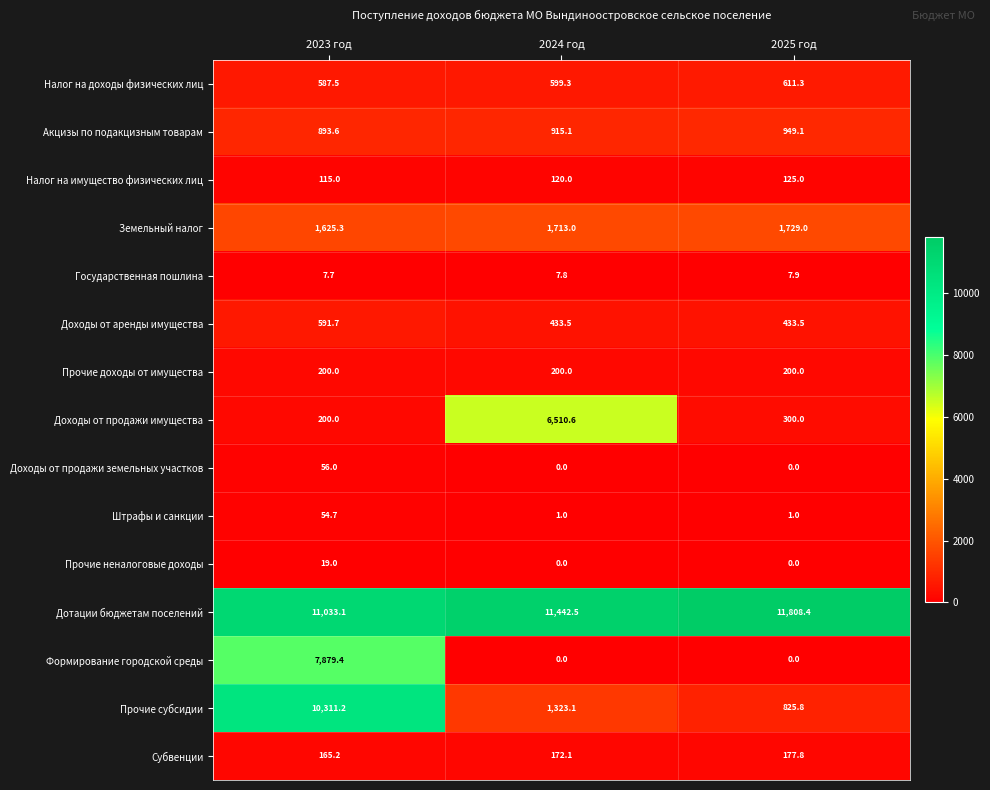

Count the number of data series in this chart.

15